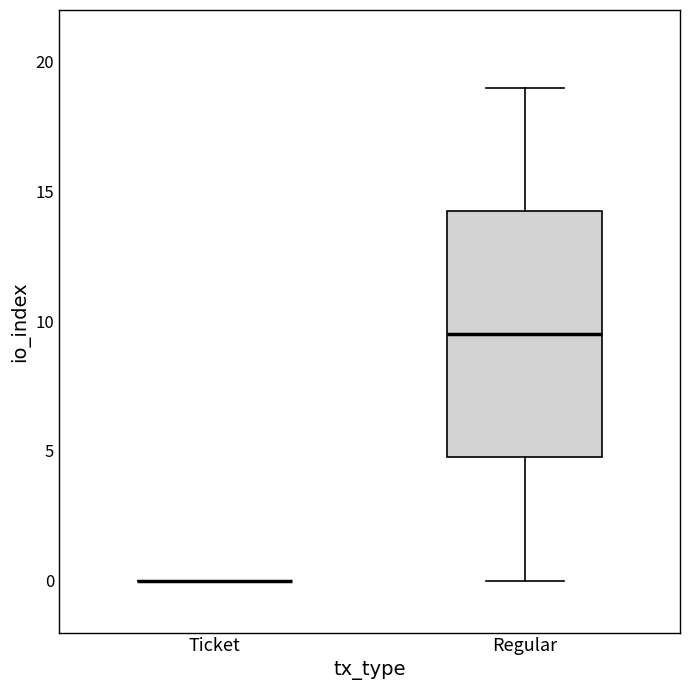

Reading left to right, transcribe this box plot: for each box, give where its median line is, the range the box spans, and where its two whiskers end, as read against the y-axis. The values are not printed on the chart, so give them approximately, as read against the axis.

Ticket: box collapsed to a line at 0.0, whiskers 0.0 to 0.0
Regular: median 9.5, box 5.0 to 14.5, whiskers 0.0 to 19.0